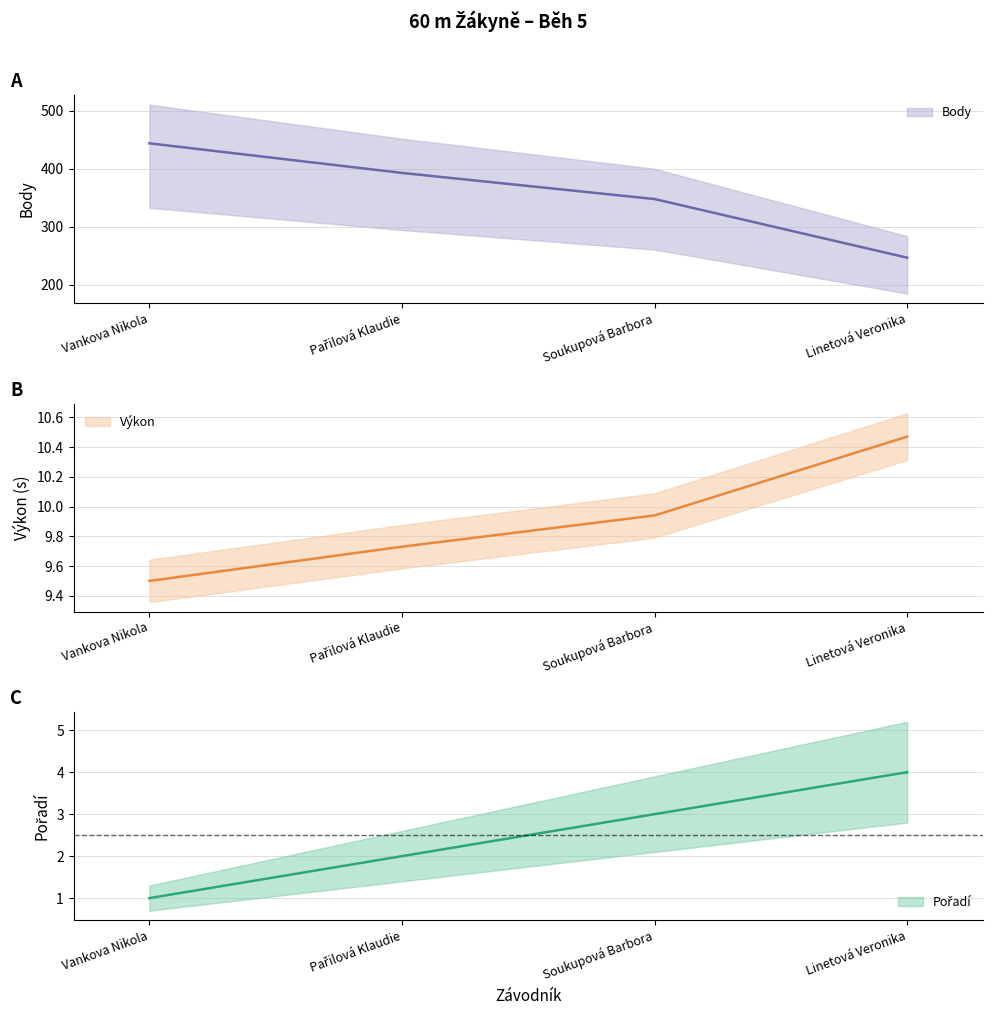

What is the difference between the maximum and minimum values in the Body series?

197.0